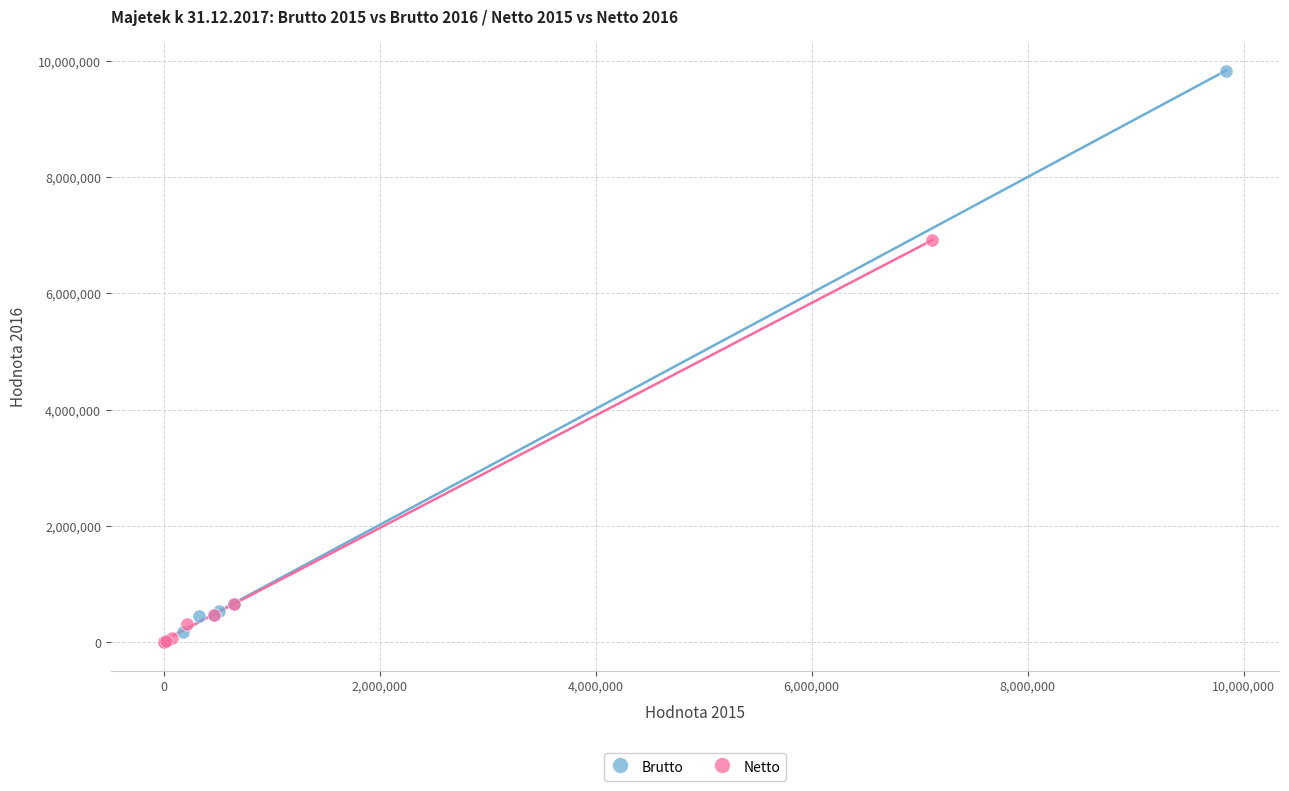

Which series reaches the maximum Y coordinate?

Brutto